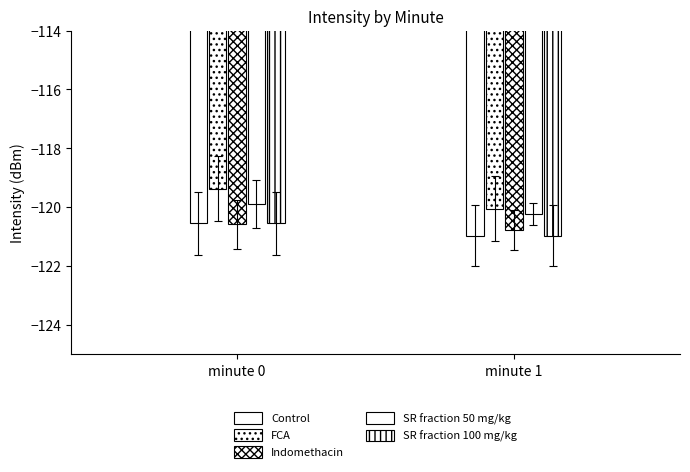

Rank the series at minute 0 from highest to lowest value.

FCA, SR fraction 50 mg/kg, Control, SR fraction 100 mg/kg, Indomethacin